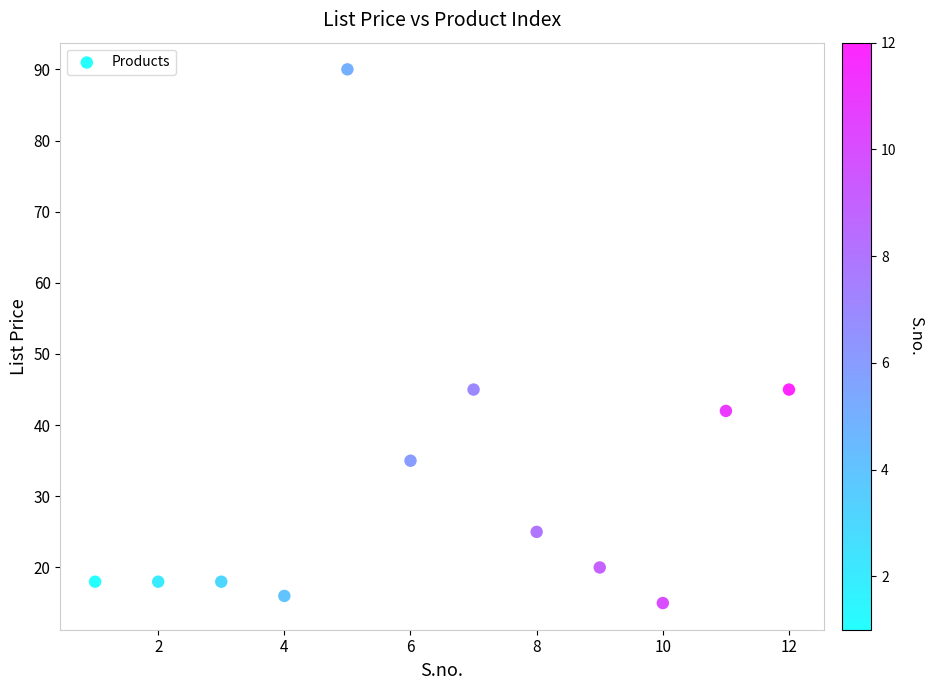

What is the average X value?

6